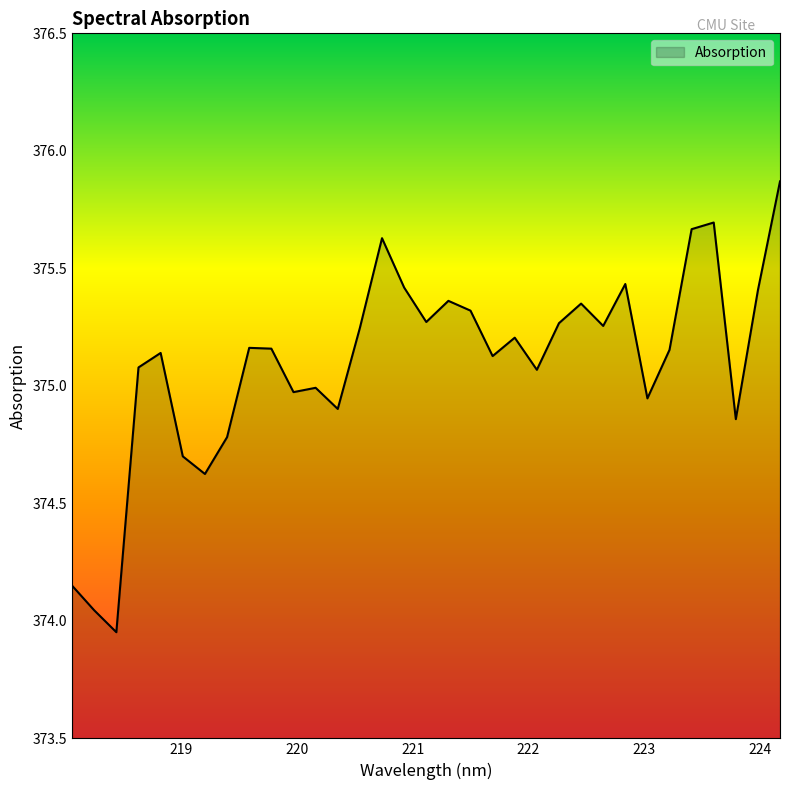

What is the difference between the maximum and minimum values?

1.9